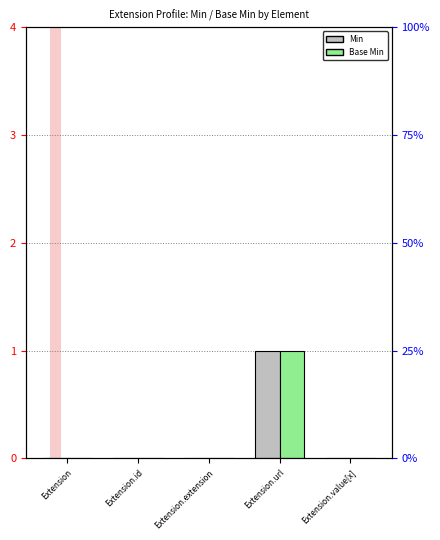

Reading left to right, extract all data points from this chart.

Min: 0	0	0	1	0
Base Min: 0	0	0	1	0